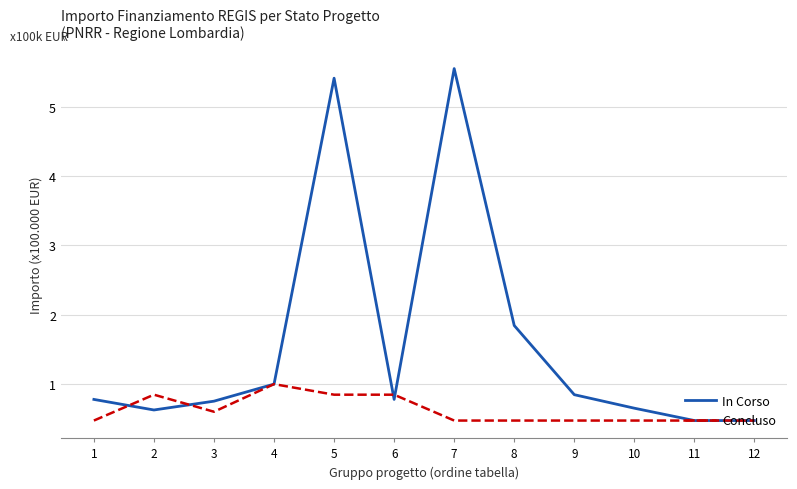

Which series has the widest spread of values?

In Corso